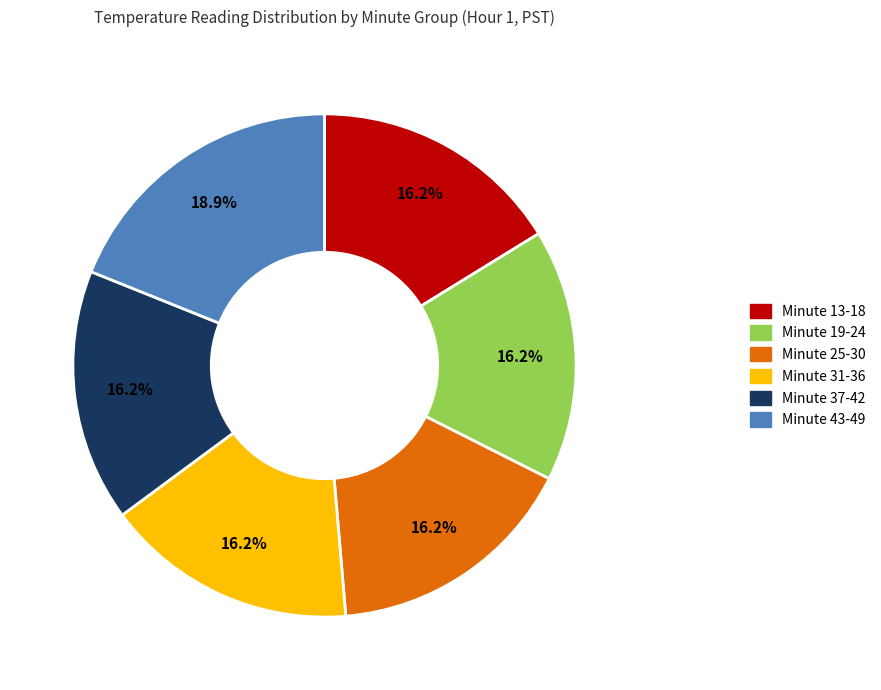

To the nearest percent, what percentage of the pie is Minute 25-30?

16%